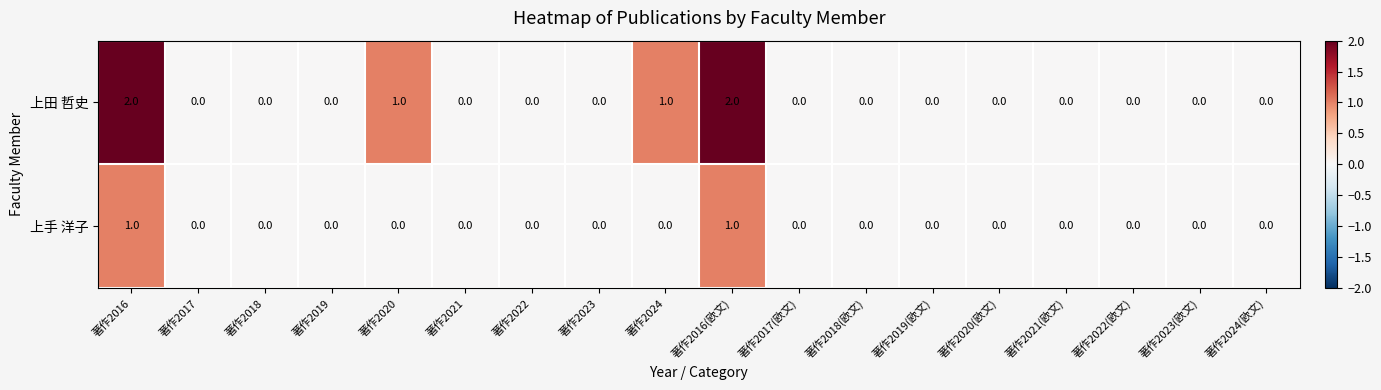

Which series has the largest total across all categories?

上田 哲史